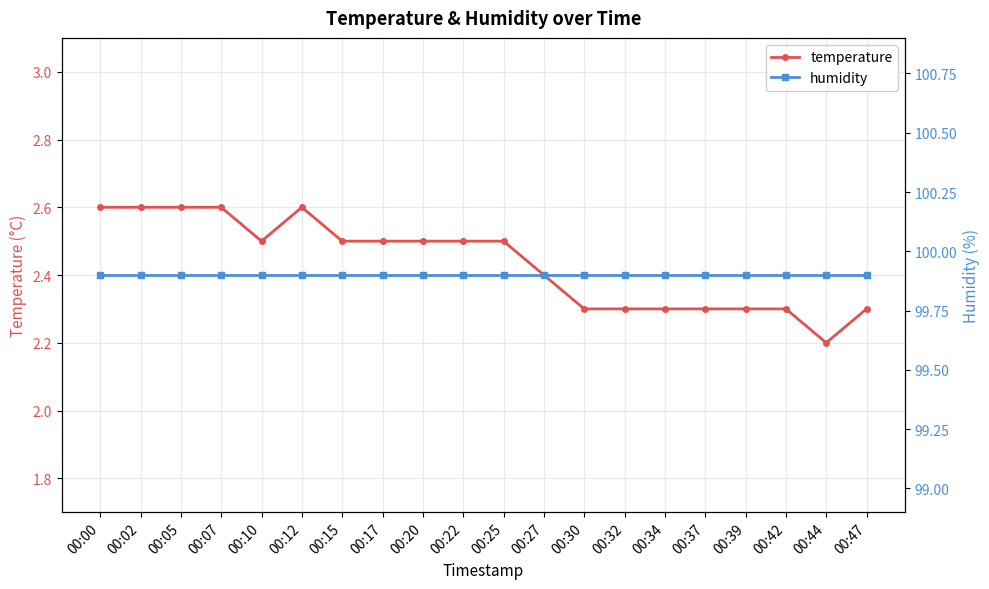

Where is temperature nearest to the value 2?

00:44